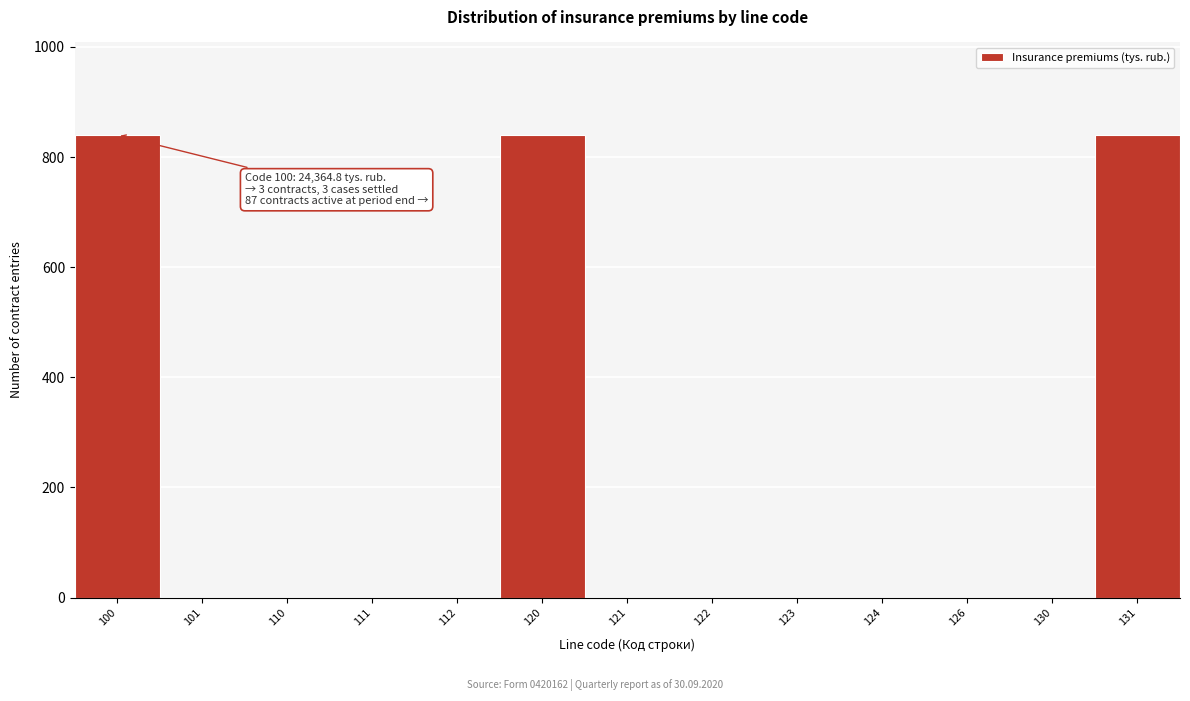

Reading left to right, list all the values displayed in this chart.

100=840	101=0	110=0	111=0	112=0	120=840	121=0	122=0	123=0	124=0	126=0	130=0	131=840